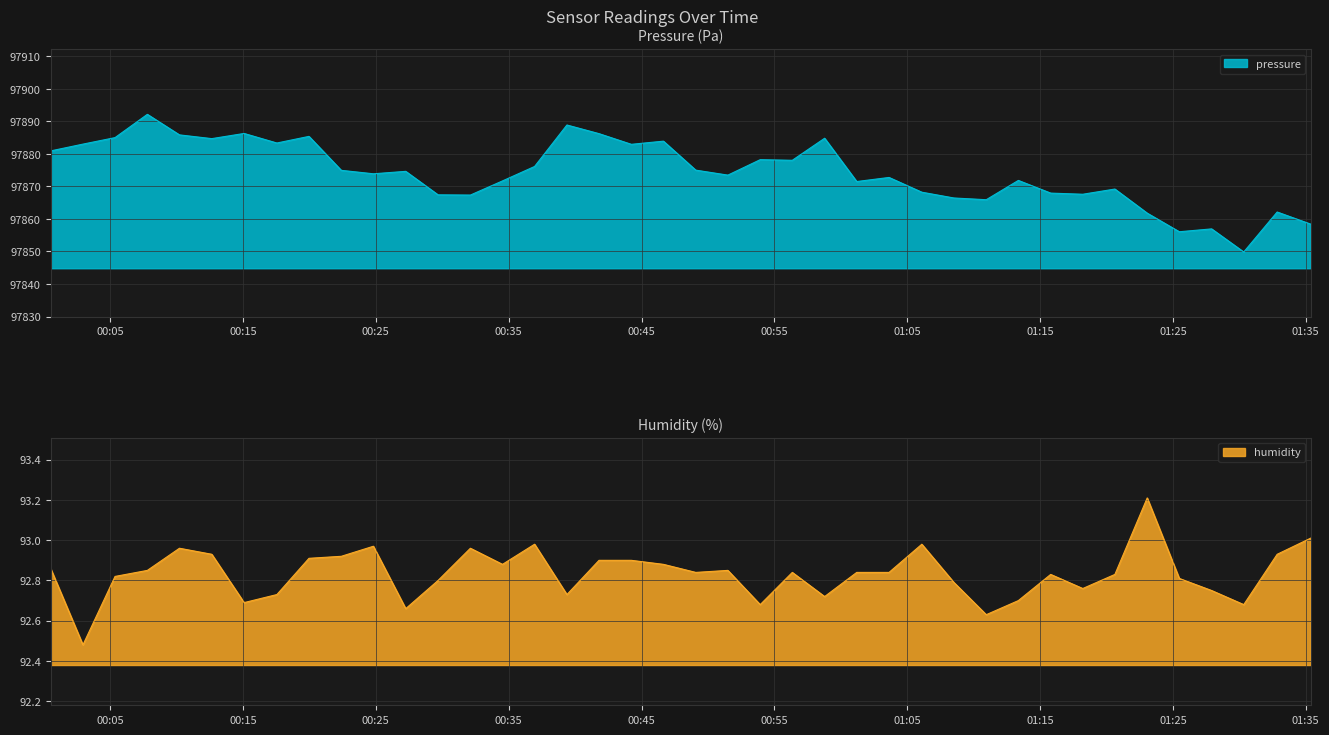

What is the maximum value for pressure?

97892.2